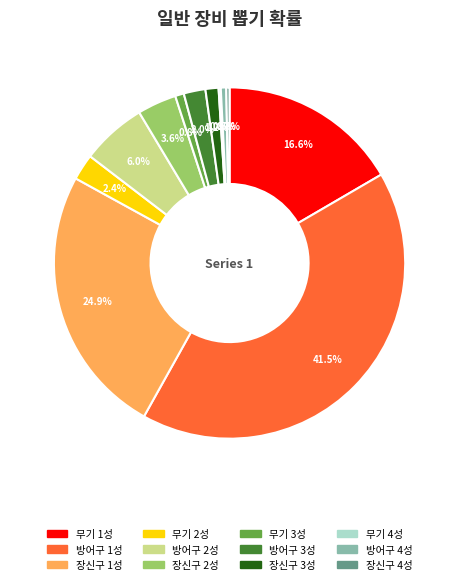

To the nearest percent, what portion does 장신구 1성 represent?

25%